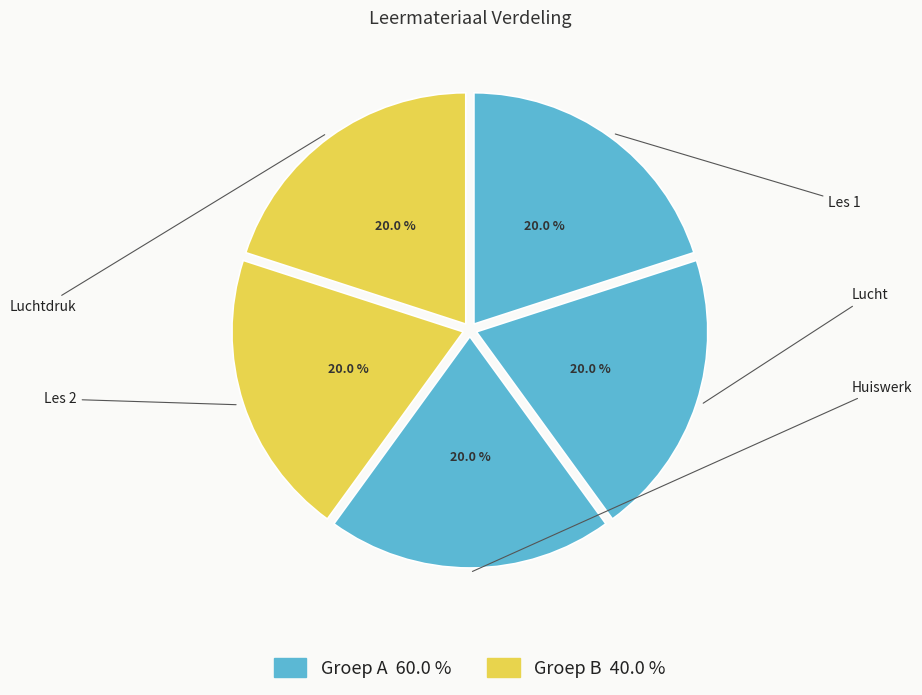

How many segments does this pie chart have?

5